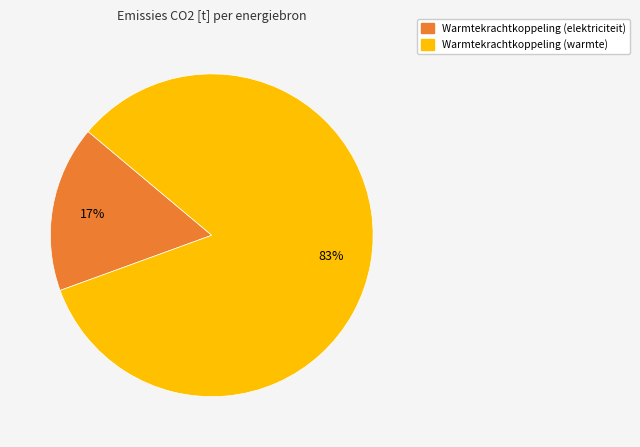

How many segments does this pie chart have?

2